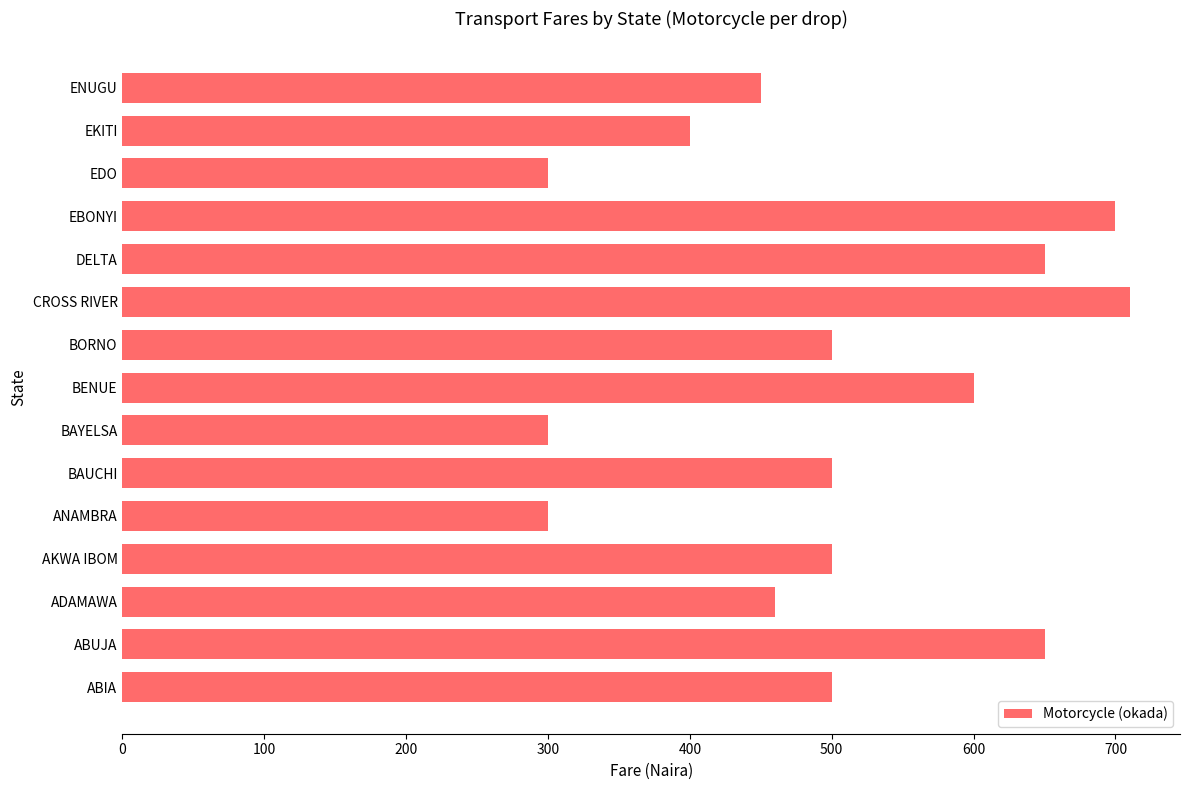

Is it true that the value at BENUE is 600?

True